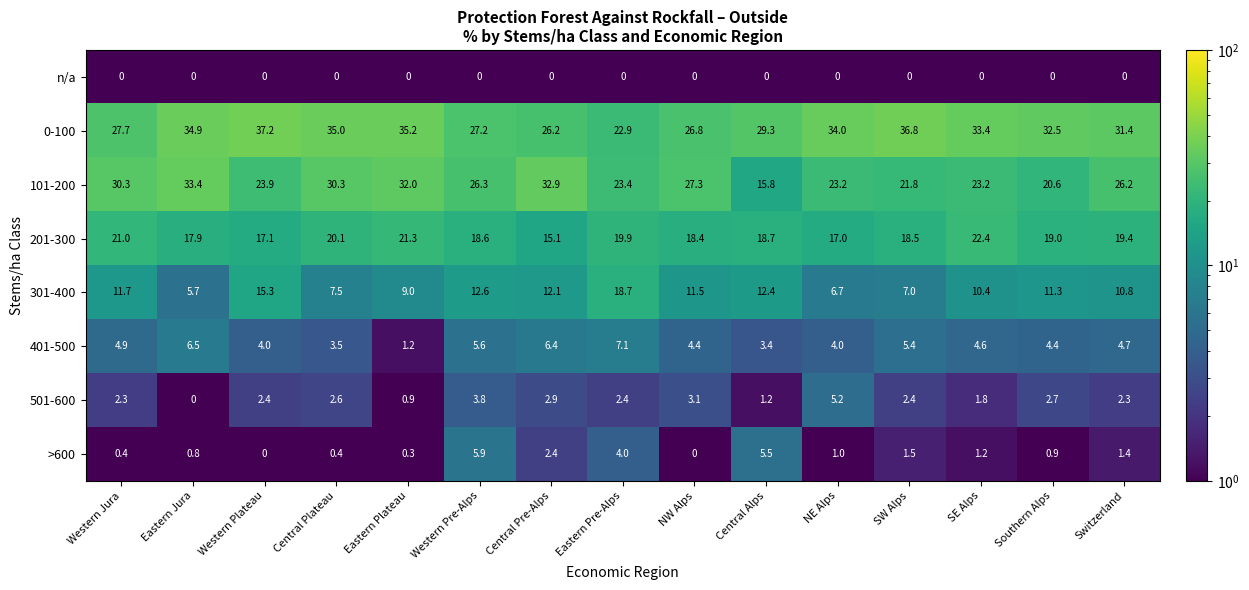

What is the sum of all 301-400 values?

162.7